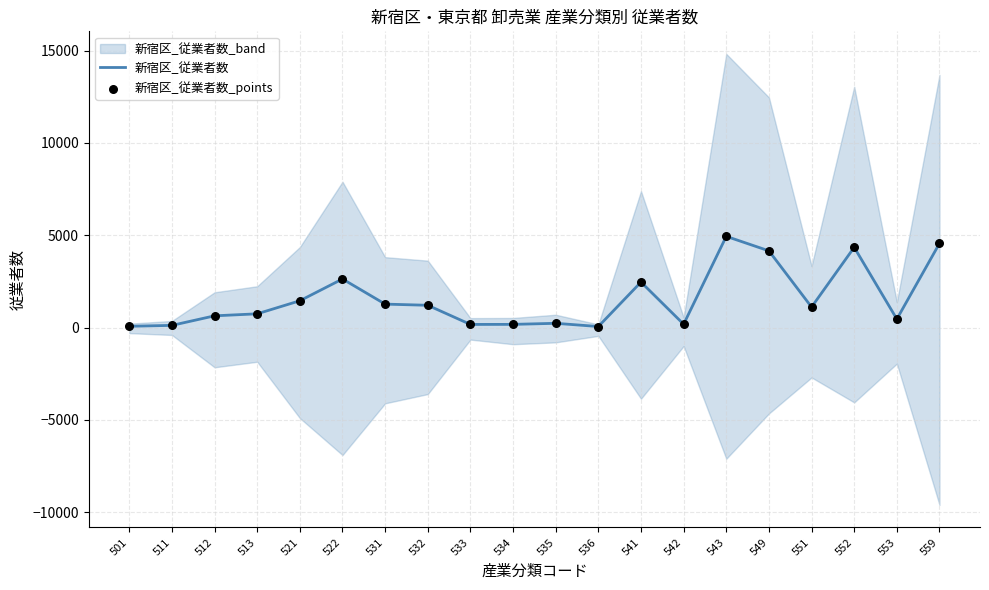

Which series has the largest Y range (max minus min)?

新宿区_従業者数